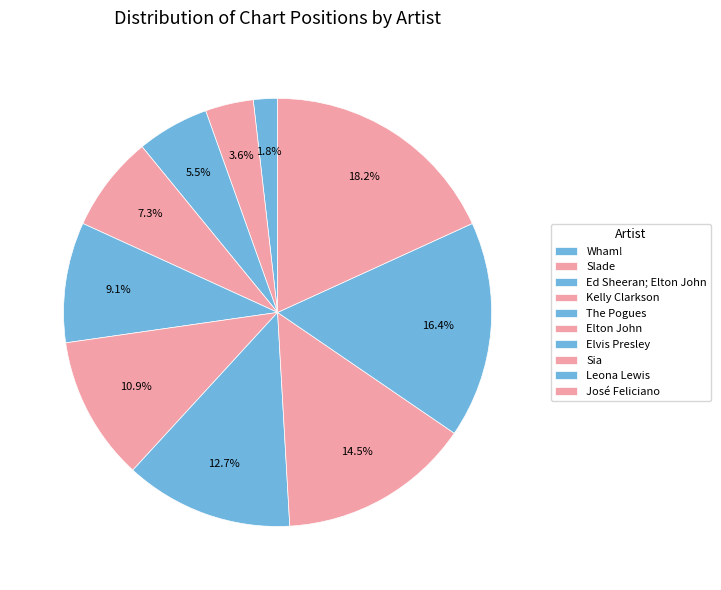

Does any single category account for the majority?

No